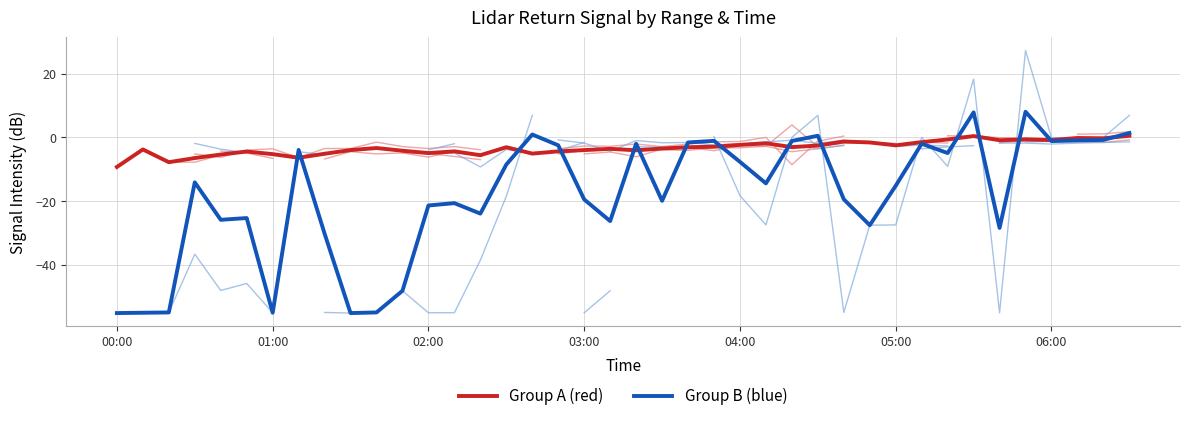

What is the difference between the maximum and second lowest values in the Group A (red) series?

8.3